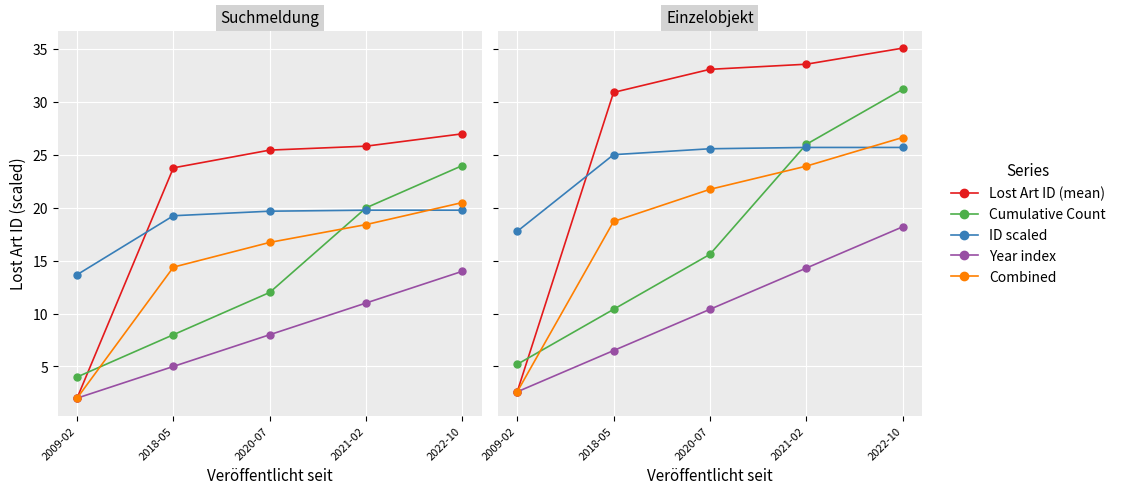

What is the difference between the maximum and second lowest values in the Year index series?

11.7